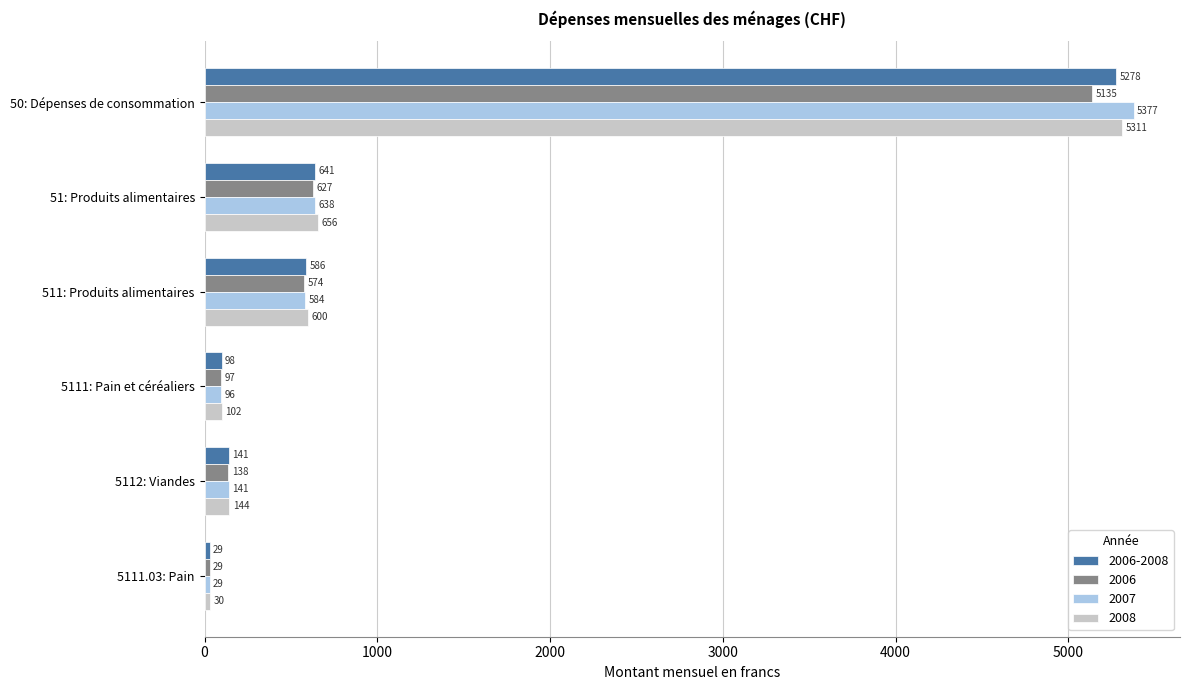

What is the approximate value of 2006 at 51: Produits alimentaires?

627.4